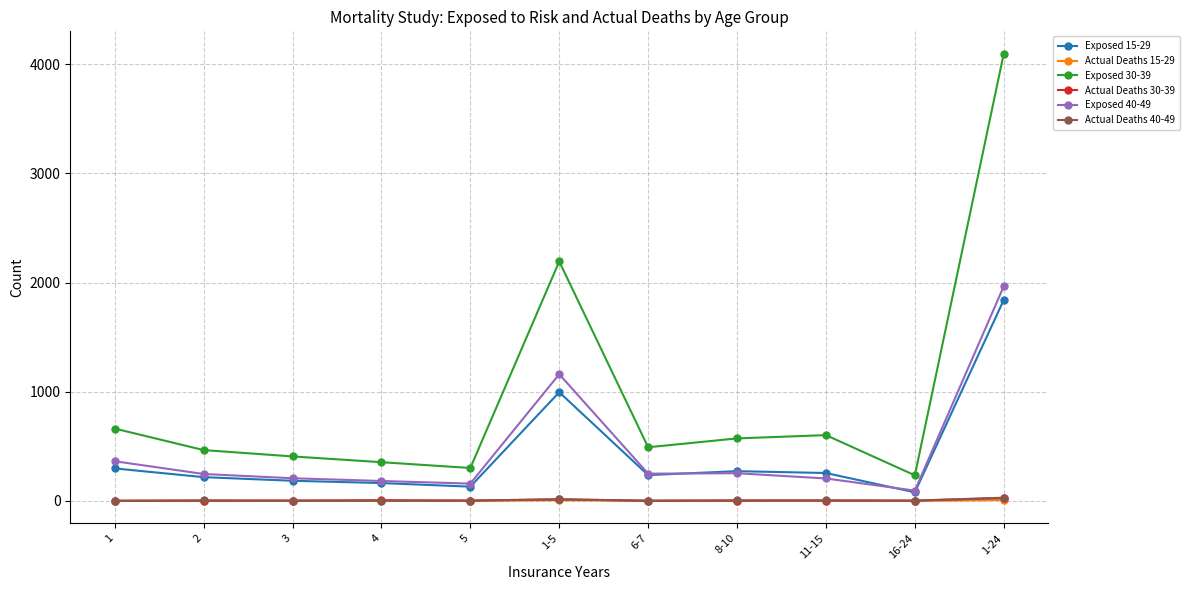

What is the label of the 3rd point from the right?

11-15